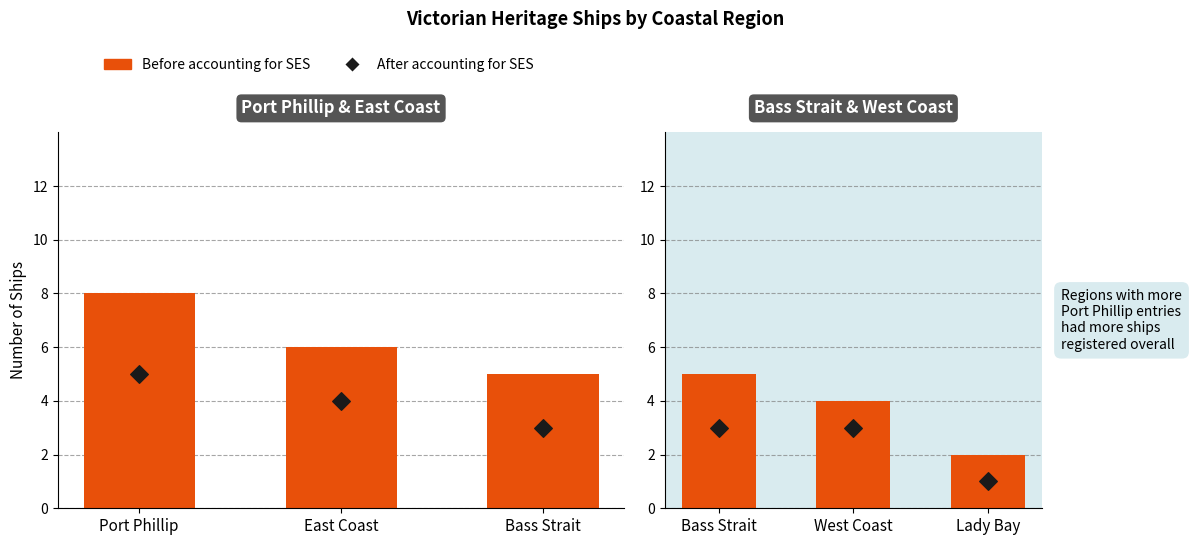

At which category is the sum across all series the highest?

Bass Strait